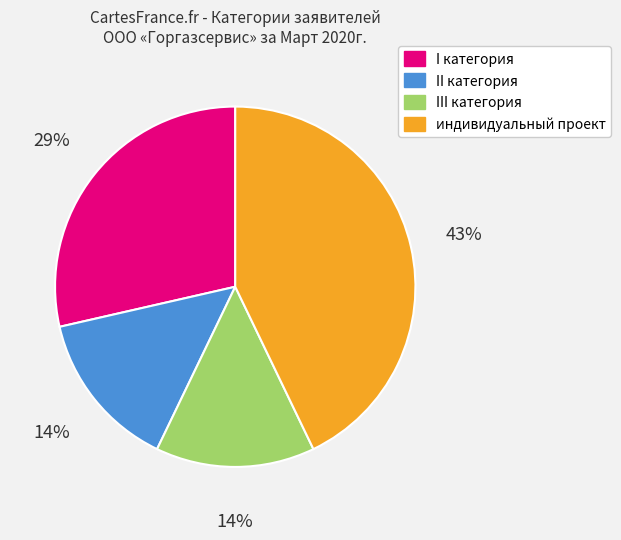

Is the sum of I категория and II категория greater than half?

No